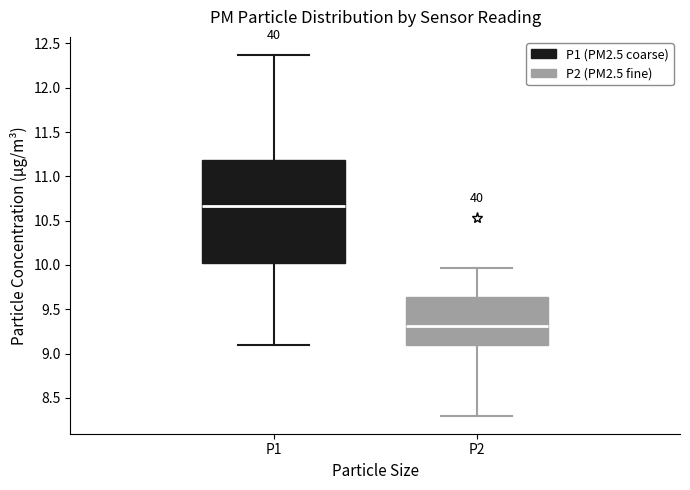

Reading left to right, transcribe this box plot: for each box, give where its median line is, the range the box spans, and where its two whiskers end, as read against the y-axis. The values are not printed on the chart, so give them approximately, as read against the axis.

P1: median 10.65, box 10.00 to 11.20, whiskers 9.10 to 12.35
P2: median 9.30, box 9.10 to 9.65, whiskers 8.30 to 9.95